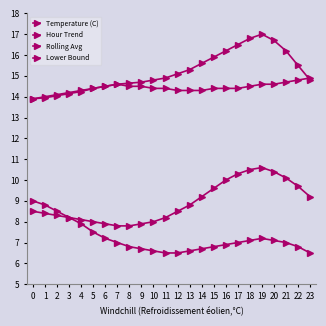

What is the average value of the Hour Trend series?

15.2